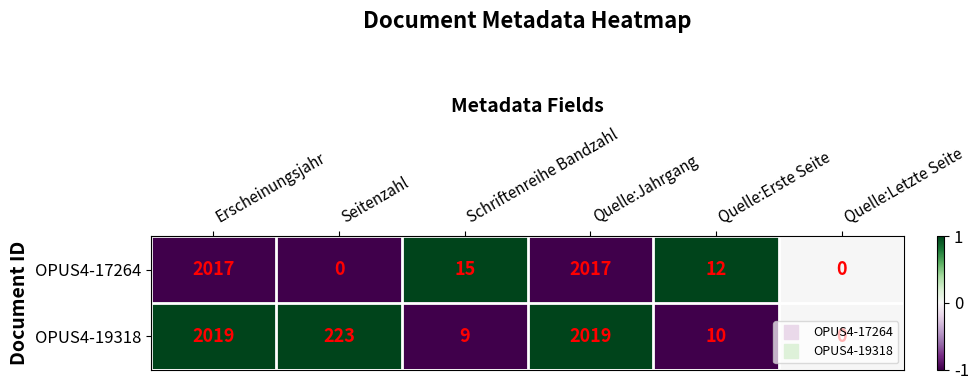

True or false: OPUS4-17264 has a value of 15 at Schriftenreihe Bandzahl.

True